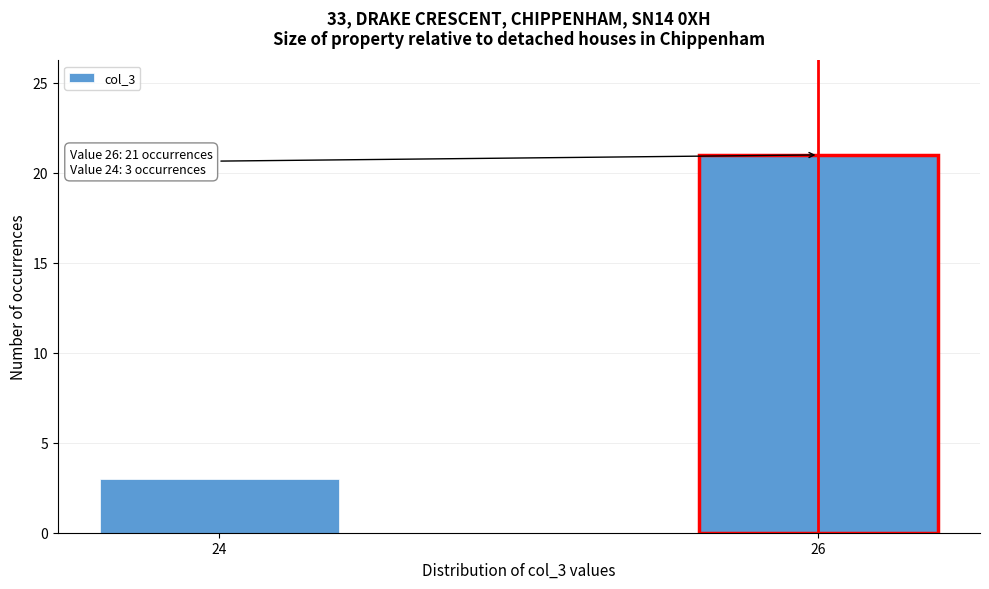

Reading left to right, extract all data points from this chart.

24=3	26=21